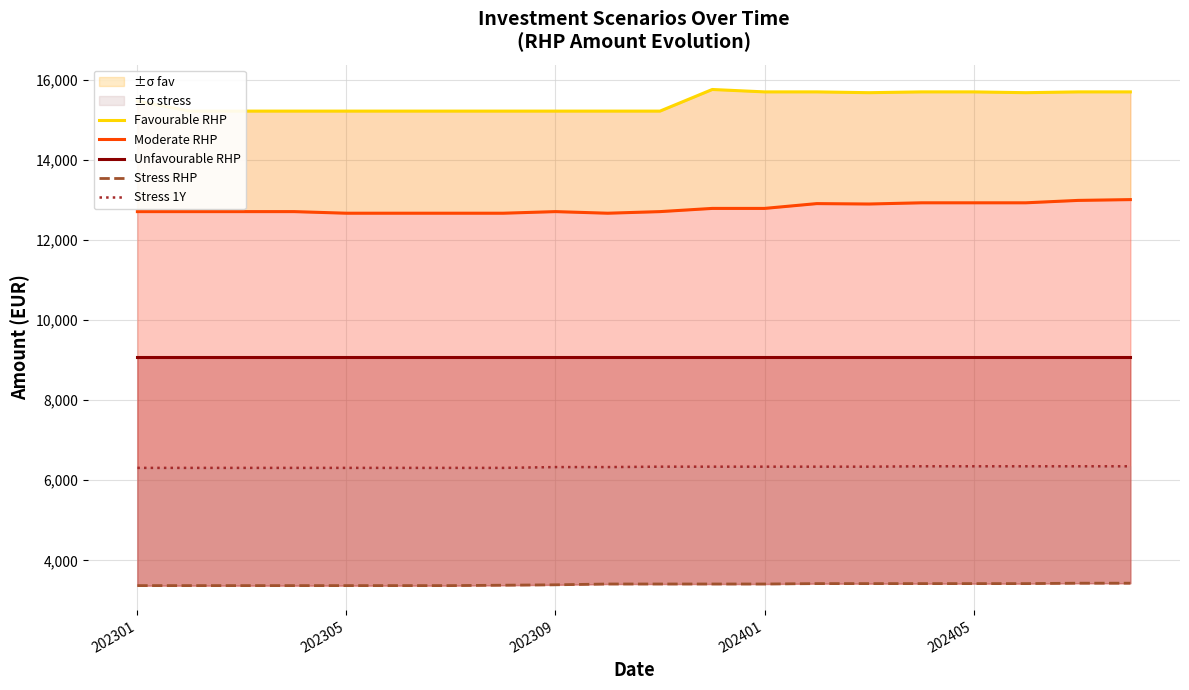

True or false: Stress 1Y has a value of 4082 at 202309.

False